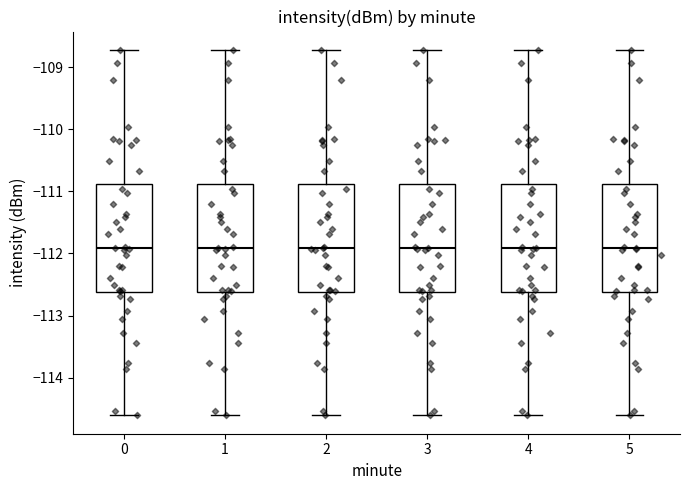

Reading left to right, transcribe this box plot: for each box, give where its median line is, the range the box spans, and where its two whiskers end, as read against the y-axis. The values are not printed on the chart, so give them approximately, as read against the axis.

0: median -111.9, box -112.6 to -110.9, whiskers -114.6 to -108.7
1: median -111.9, box -112.6 to -110.9, whiskers -114.6 to -108.7
2: median -111.9, box -112.6 to -110.9, whiskers -114.6 to -108.7
3: median -111.9, box -112.6 to -110.9, whiskers -114.6 to -108.7
4: median -111.9, box -112.6 to -110.9, whiskers -114.6 to -108.7
5: median -111.9, box -112.6 to -110.9, whiskers -114.6 to -108.7